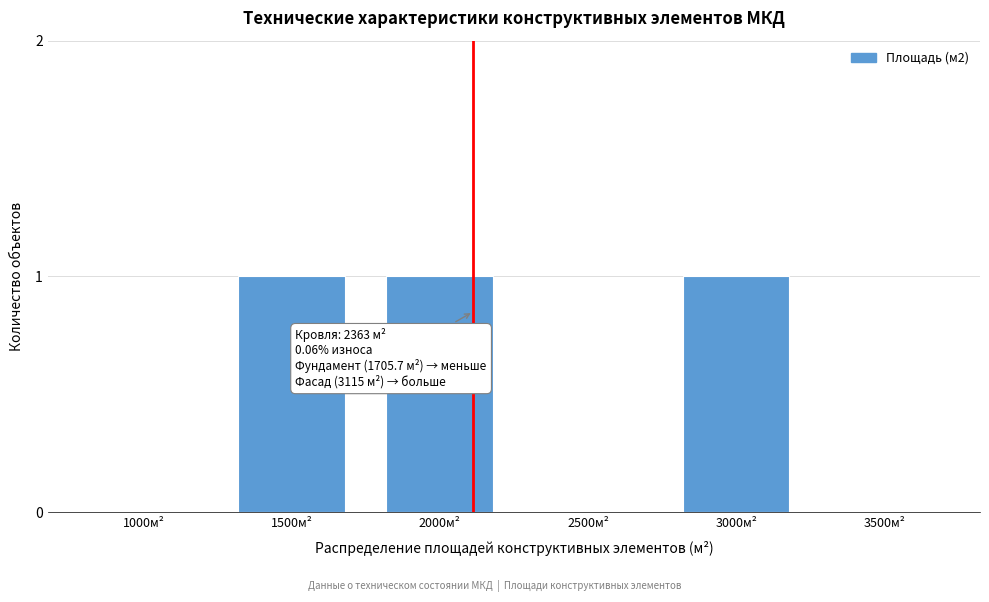

Reading left to right, transcribe all the data shown in this chart.

1000м²=0	1500м²=1	2000м²=1	2500м²=0	3000м²=1	3500м²=0